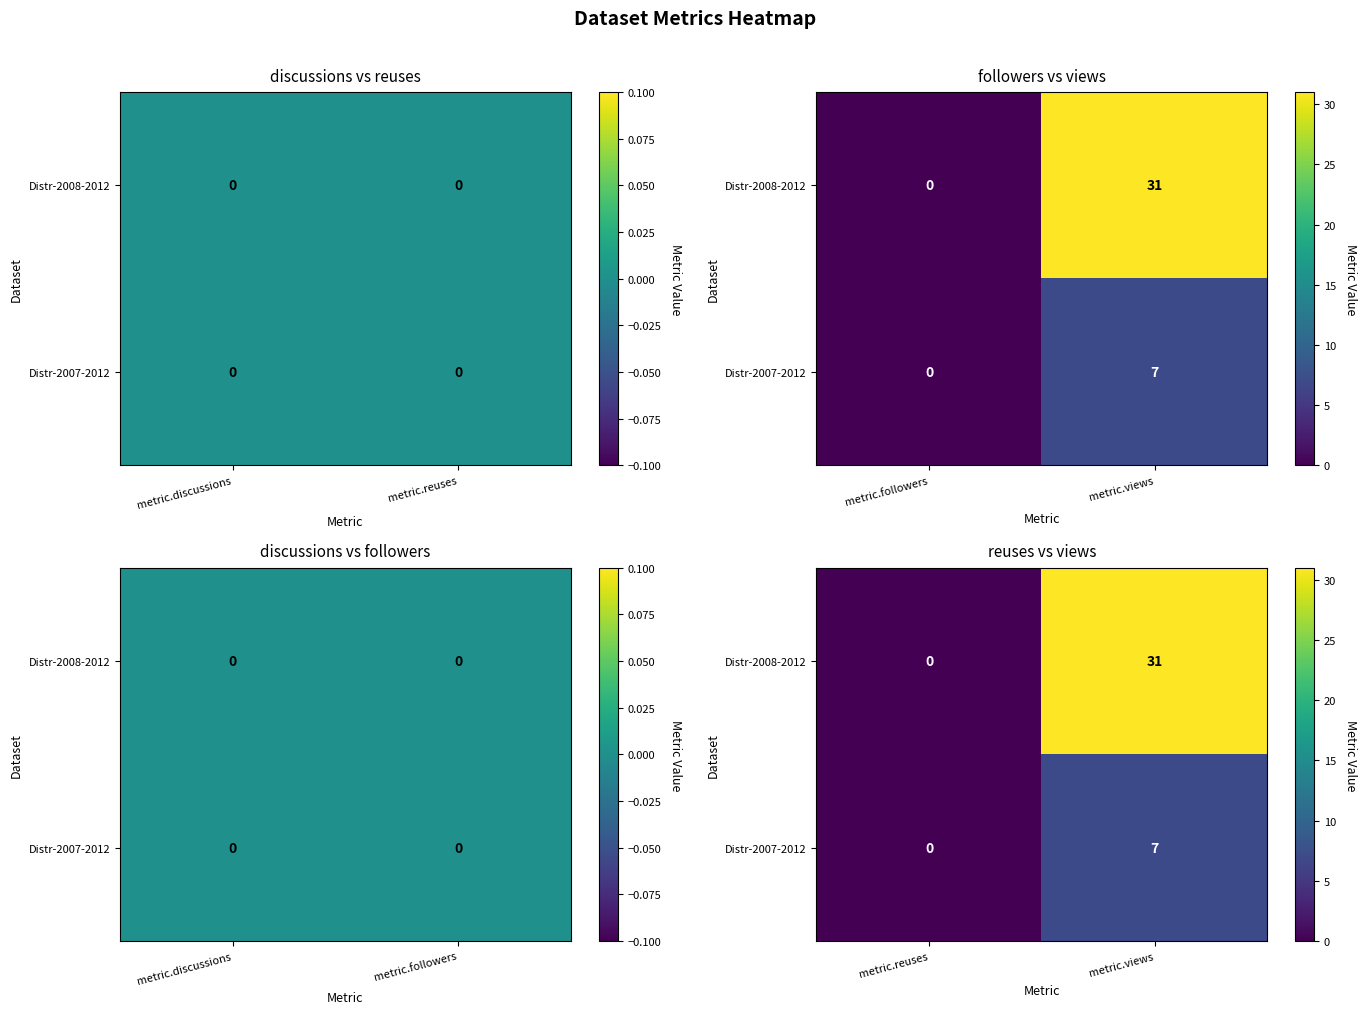

At which label does Distr-2007-2012 reach its peak?

metric.views